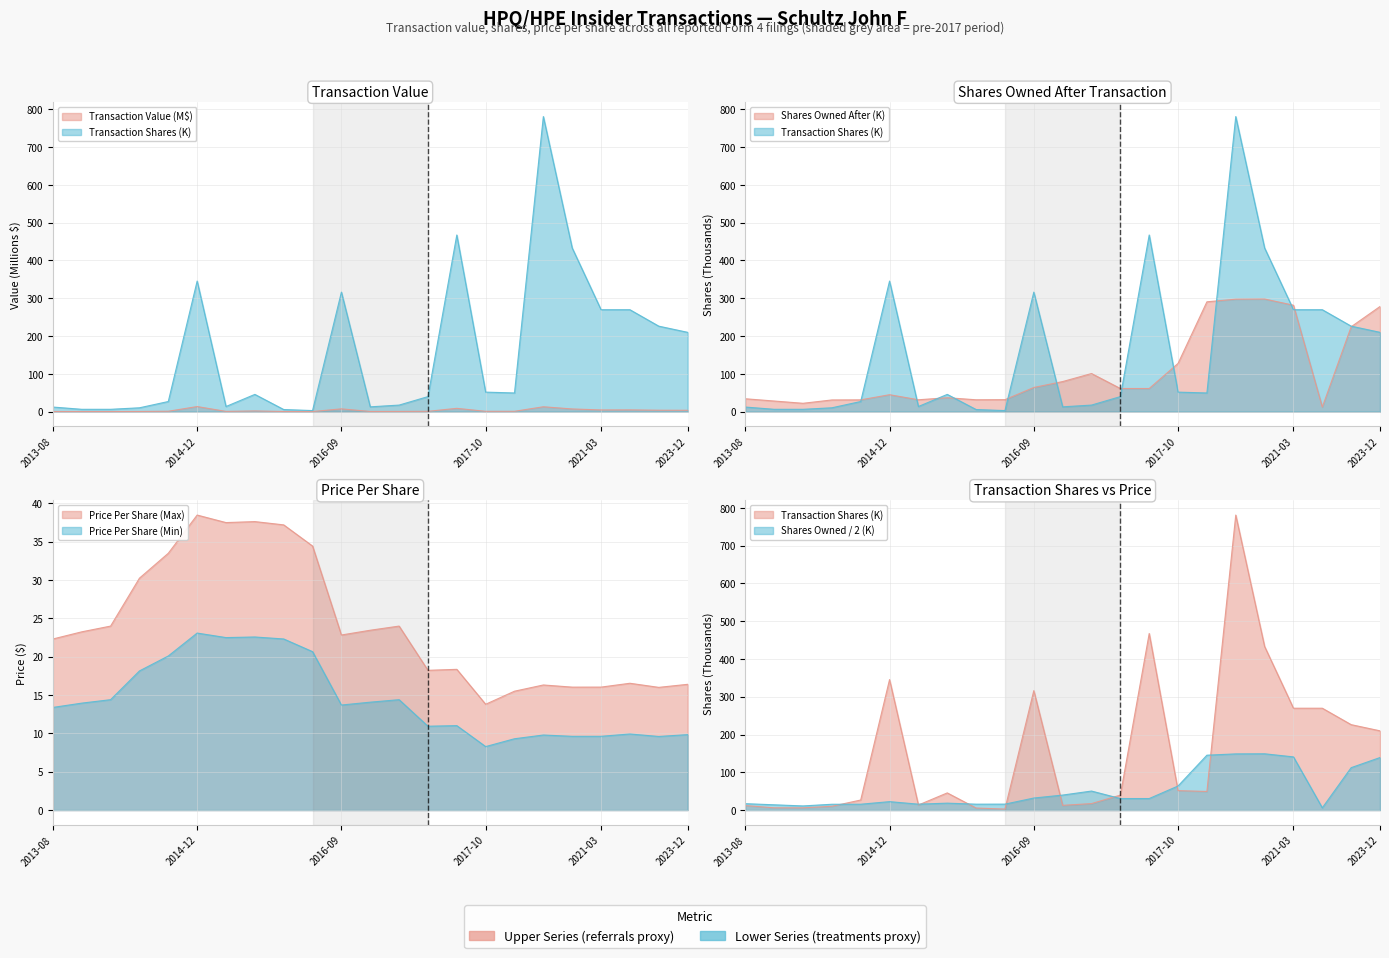

The value of transactionValue at 2016-11-21 is 0.1. True or false?

False